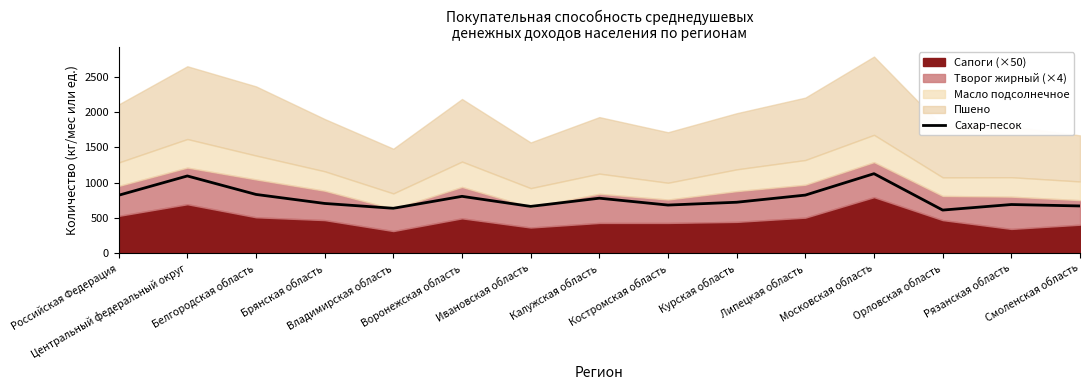

The chart shows a value of 845.5 at Владимирская область. True or false?

False